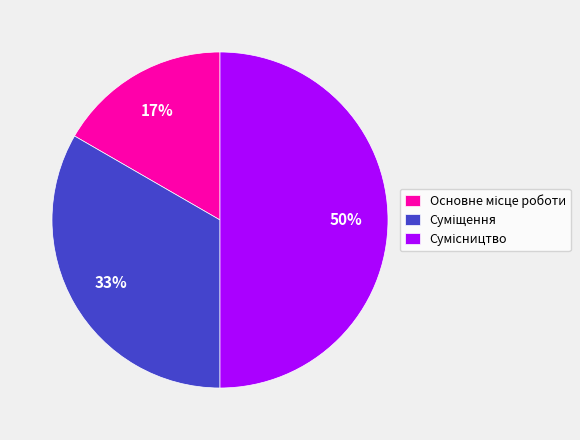

To the nearest percent, what is the difference between the largest and smallest slice percentages?

33%